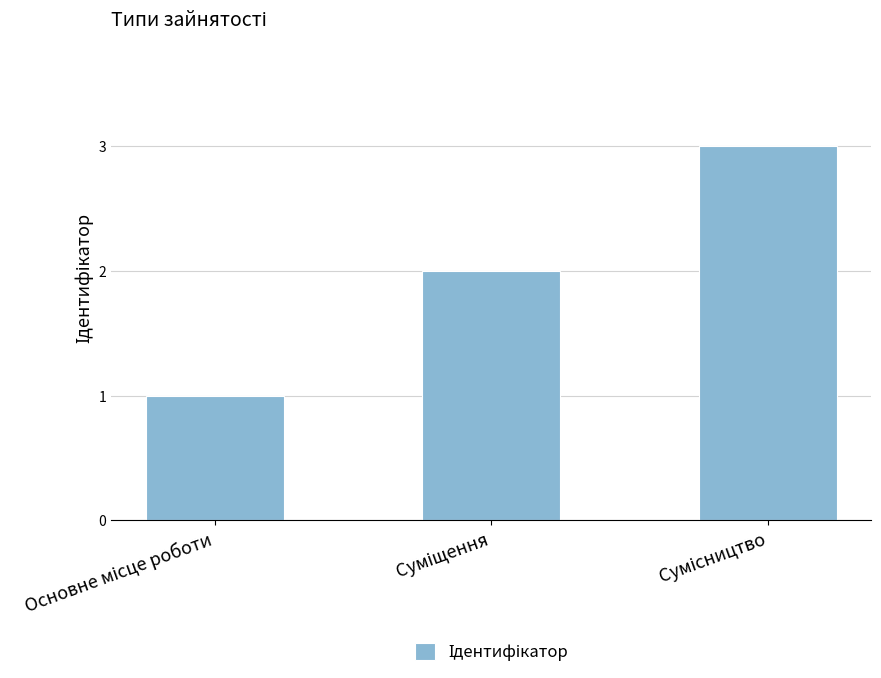

What is the maximum value shown in the chart?

3